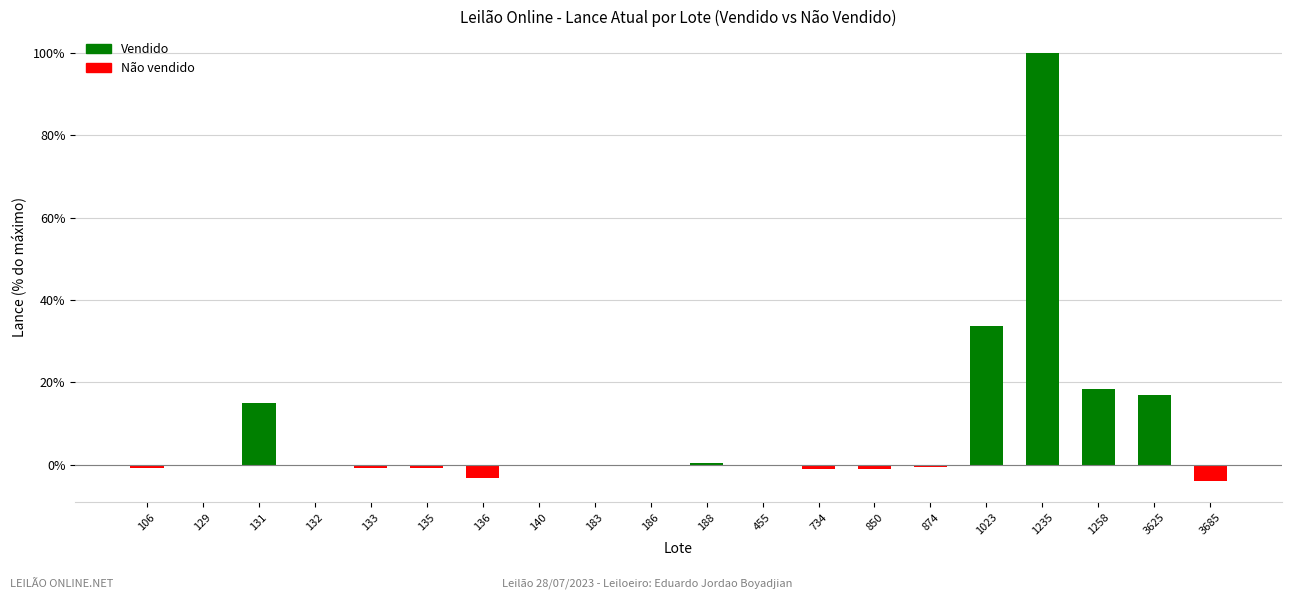

The chart shows a value of -3.2 at 136. True or false?

True